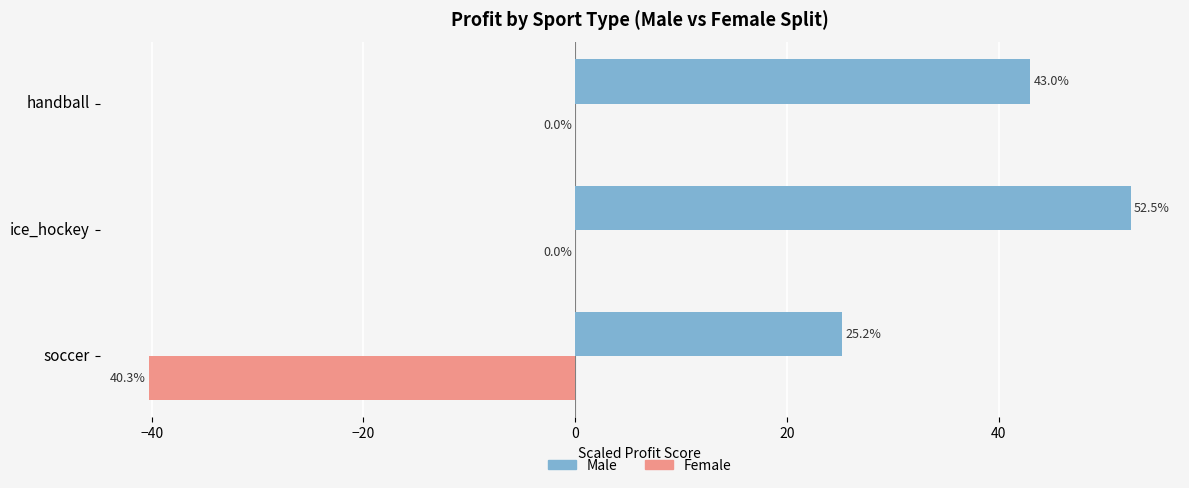

Which category has the highest value across all series?

ice_hockey